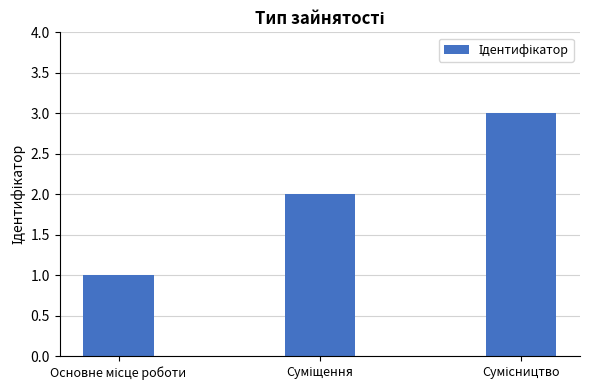

What is the sum of all values?

6